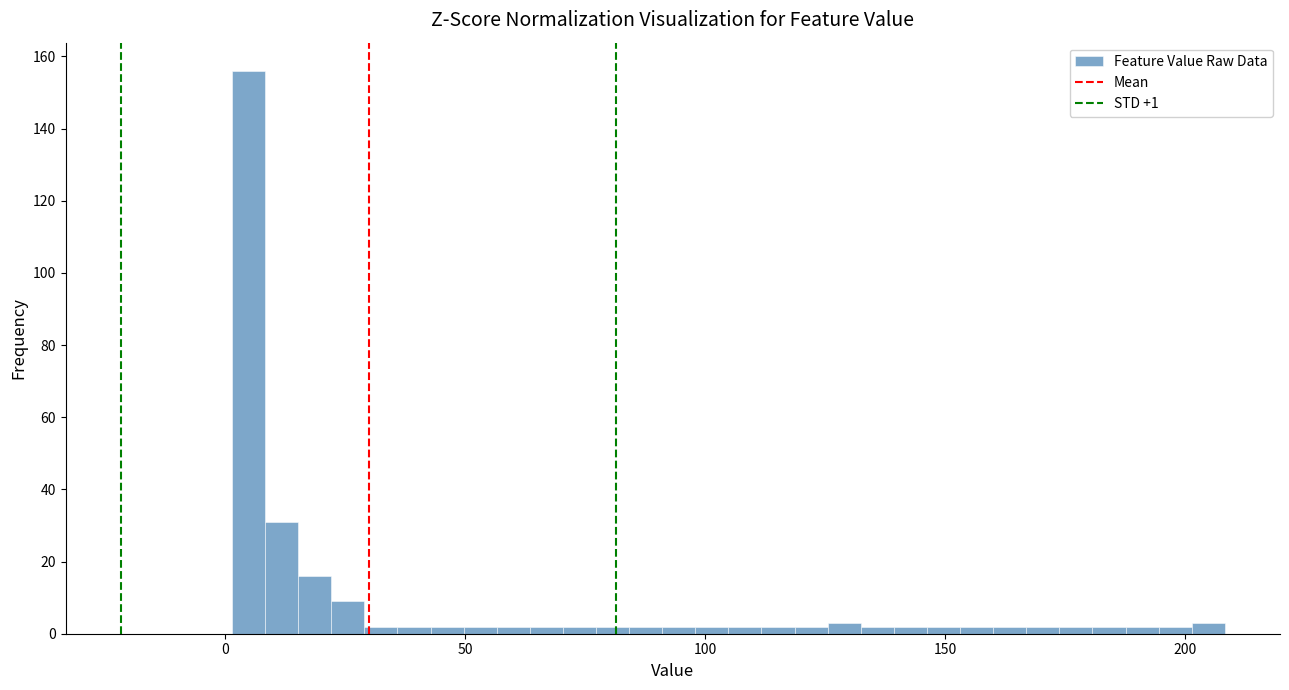

Around what value on the x-axis is the tallest bar? Give the approximate position of its centre, as read against the axis.

5